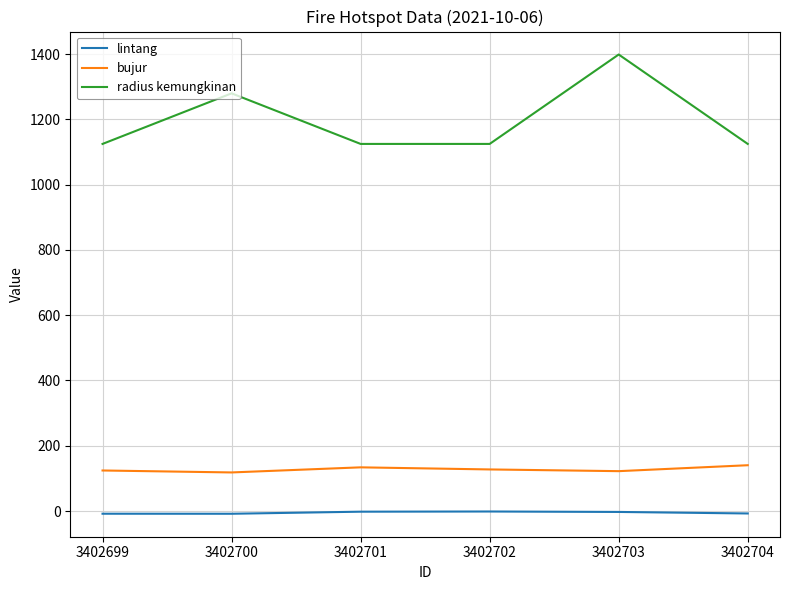

Does the chart display data point markers on the line(s)?

No